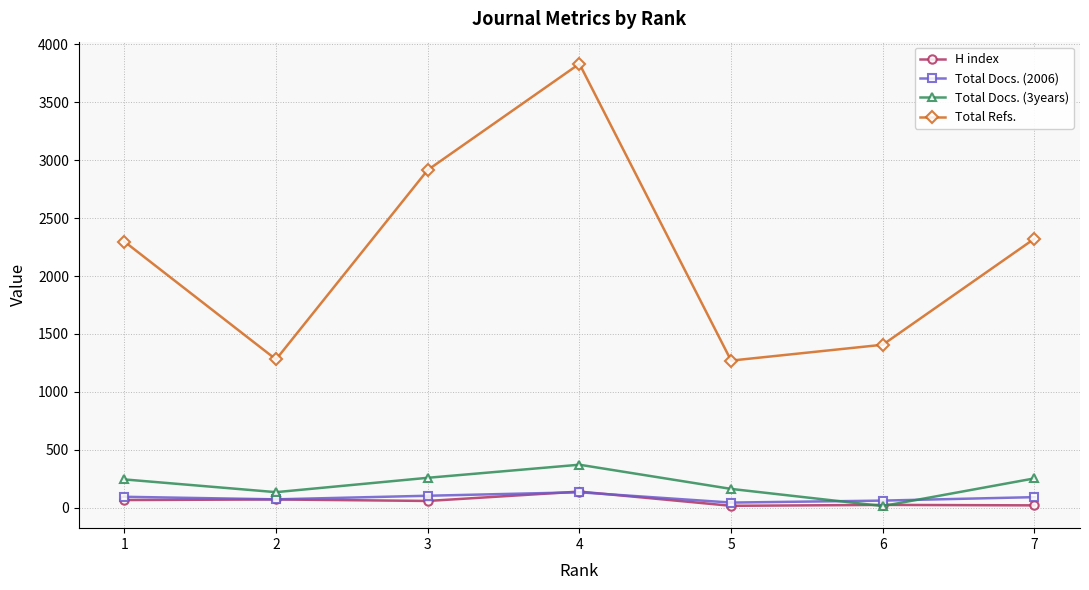

Which series has the largest total across all categories?

Total Refs.